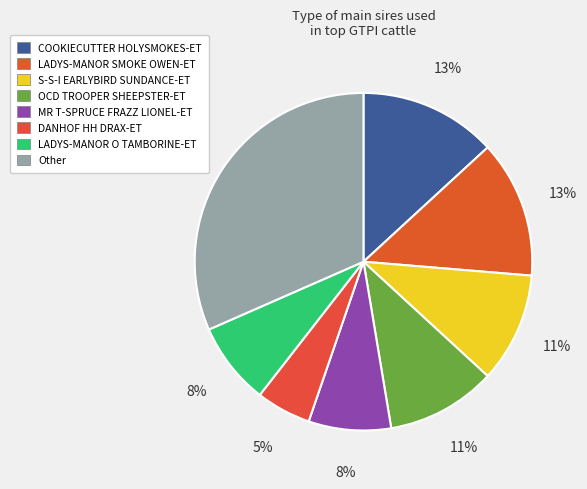

What portion of the pie excludes OCD TROOPER SHEEPSTER-ET?

89.5%